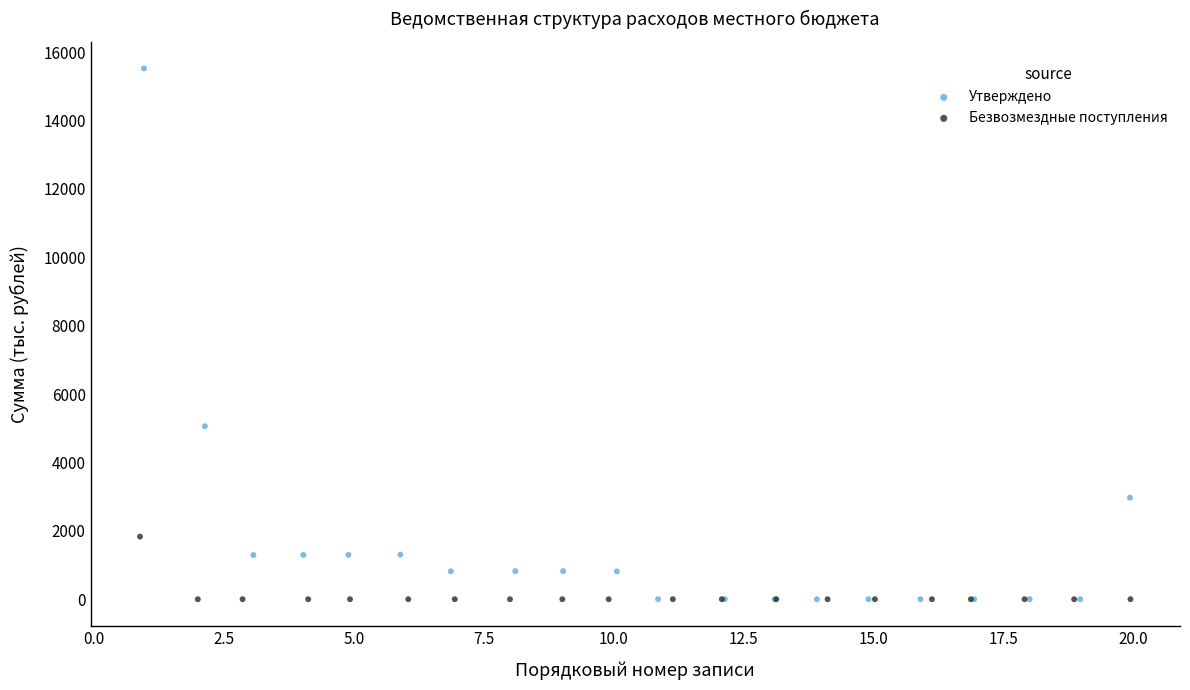

Which series has the widest spread of Y values?

Утверждено